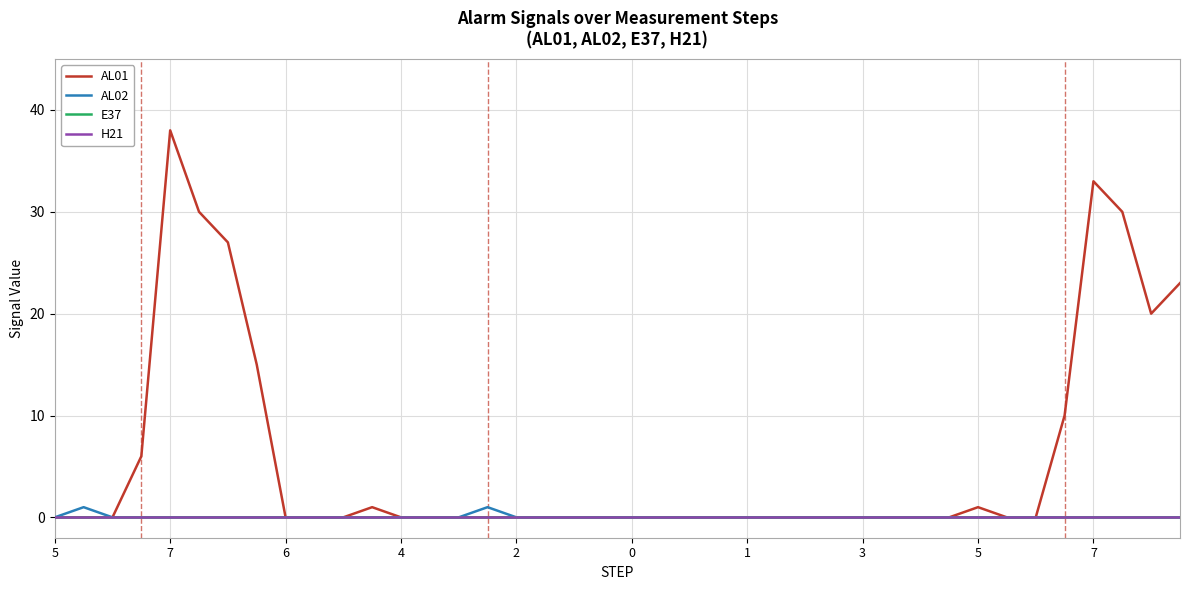

Which series has the largest total across all categories?

AL01